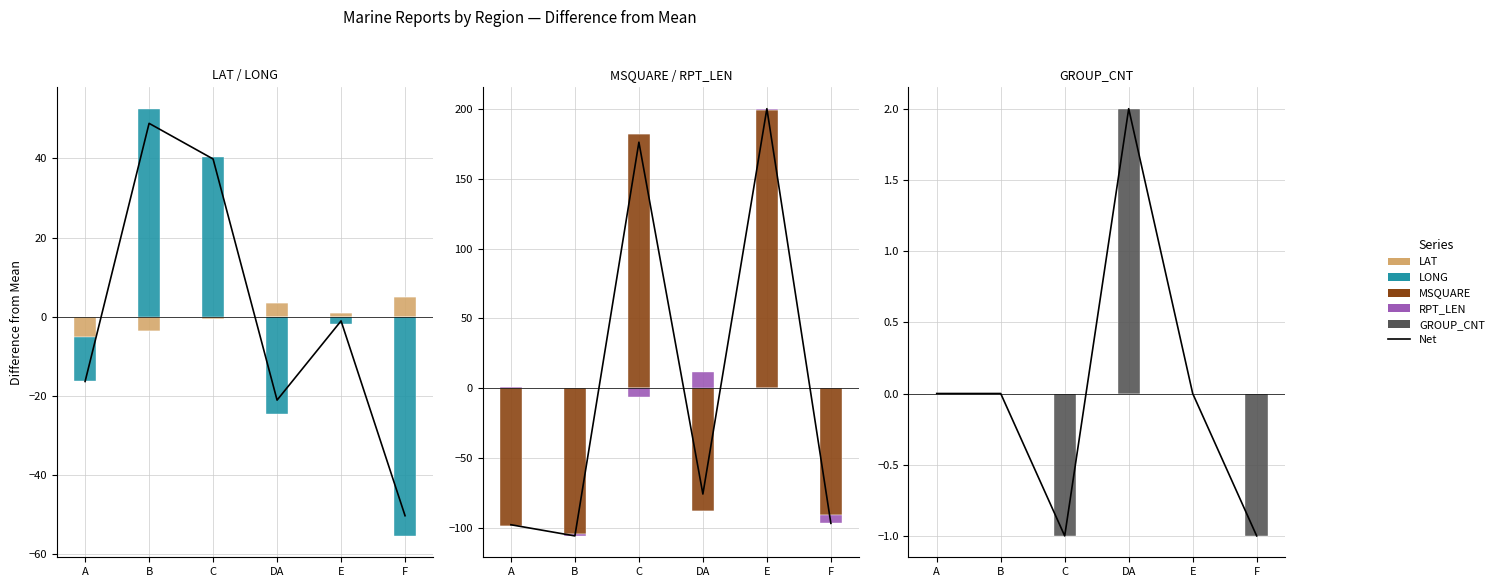

Is it true that MSQUARE equals -74.2 at A?

False